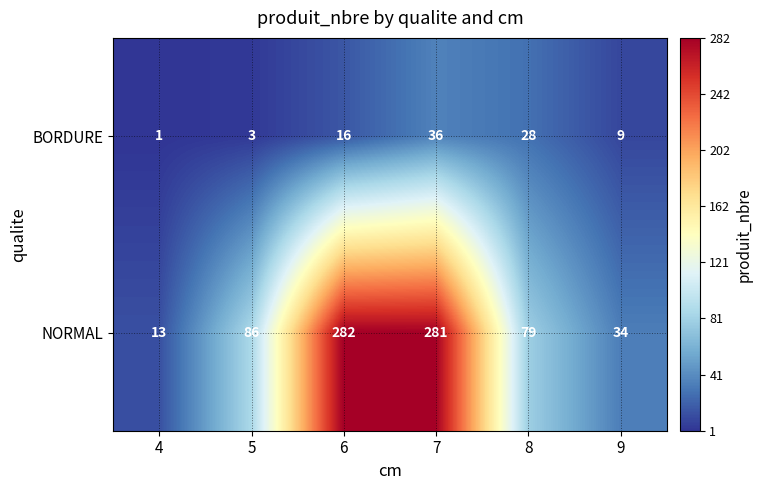

Reading left to right, transcribe all the data shown in this chart.

BORDURE: 4=1	5=3	6=16	7=36	8=28	9=9
NORMAL: 4=13	5=86	6=282	7=281	8=79	9=34